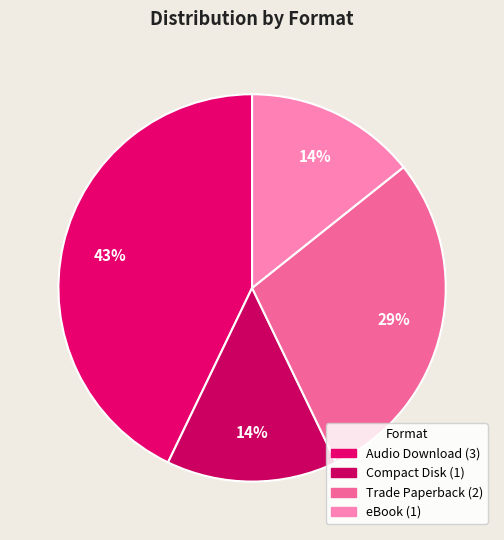

How many slices are in this pie chart?

4